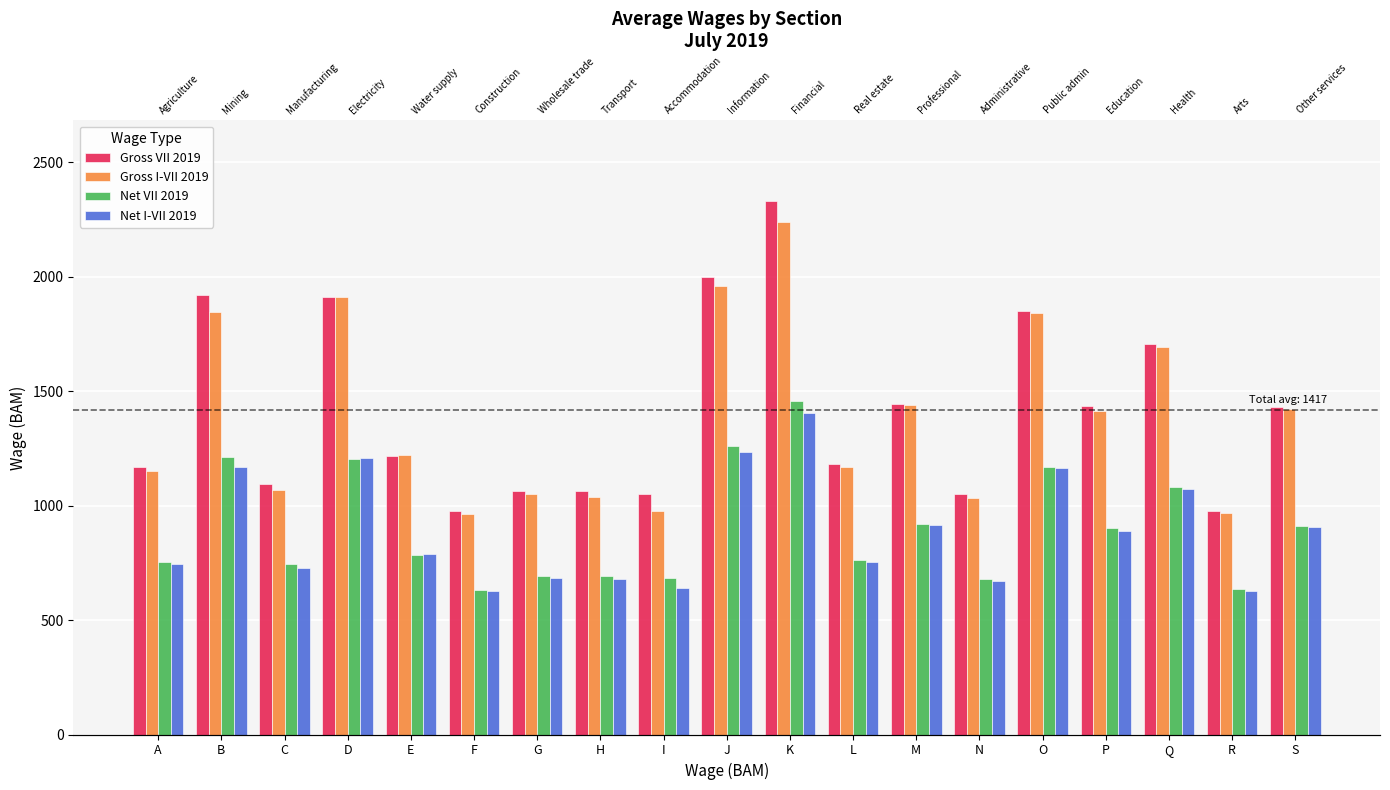

At J, list the series in order from largest to smallest.

Gross VII 2019, Gross I-VII 2019, Net VII 2019, Net I-VII 2019